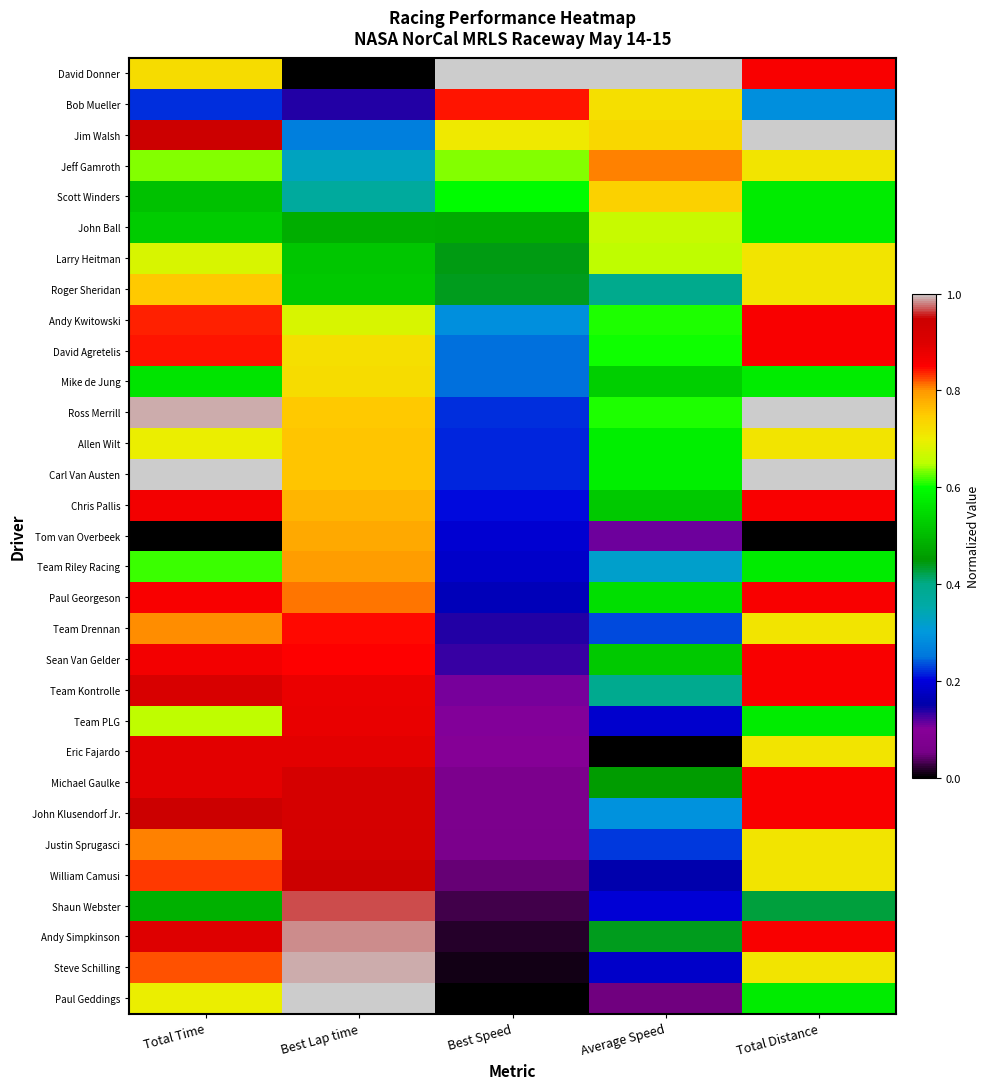

What is the greatest value displayed?

1.0